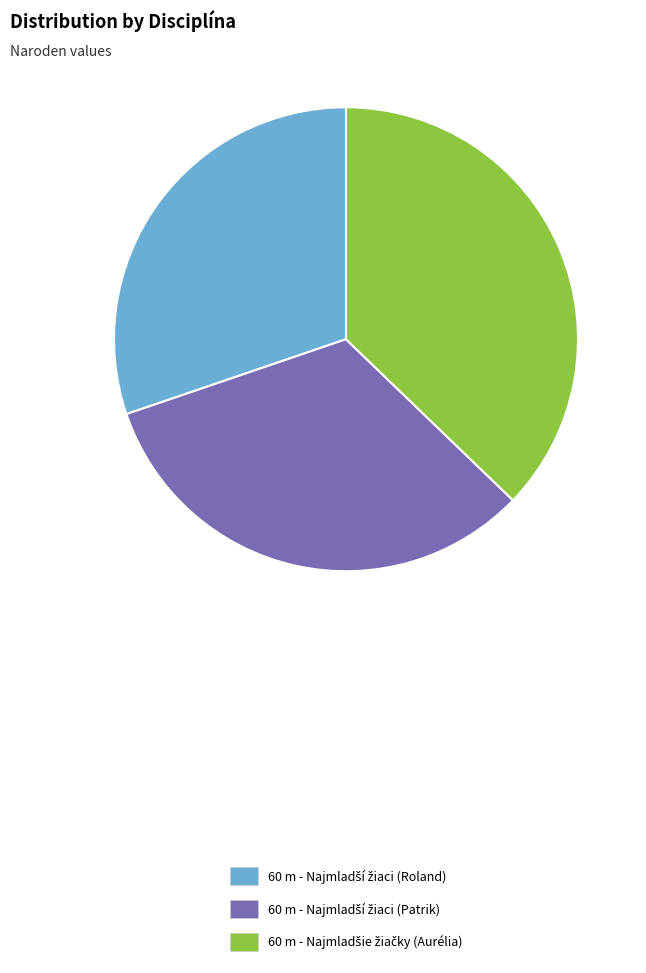

How many segments does this pie chart have?

3